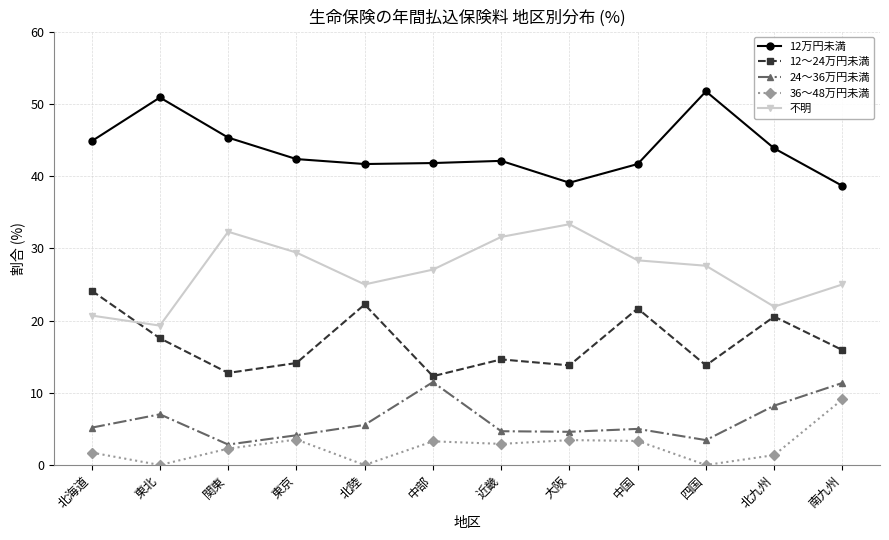

What is the sum of the 24～36万円未満 values at 近畿 and 南九州?

16.0